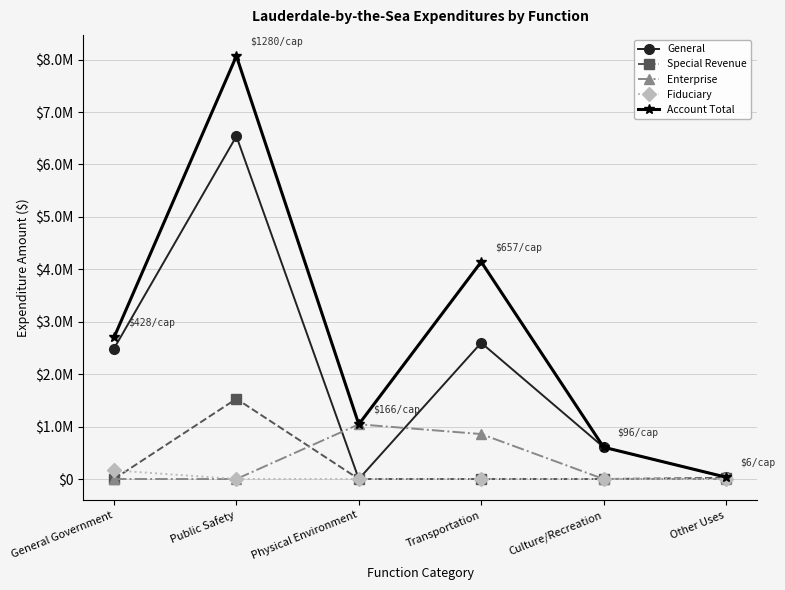

What is the spread (max minus min) of values at General Government?

2700585